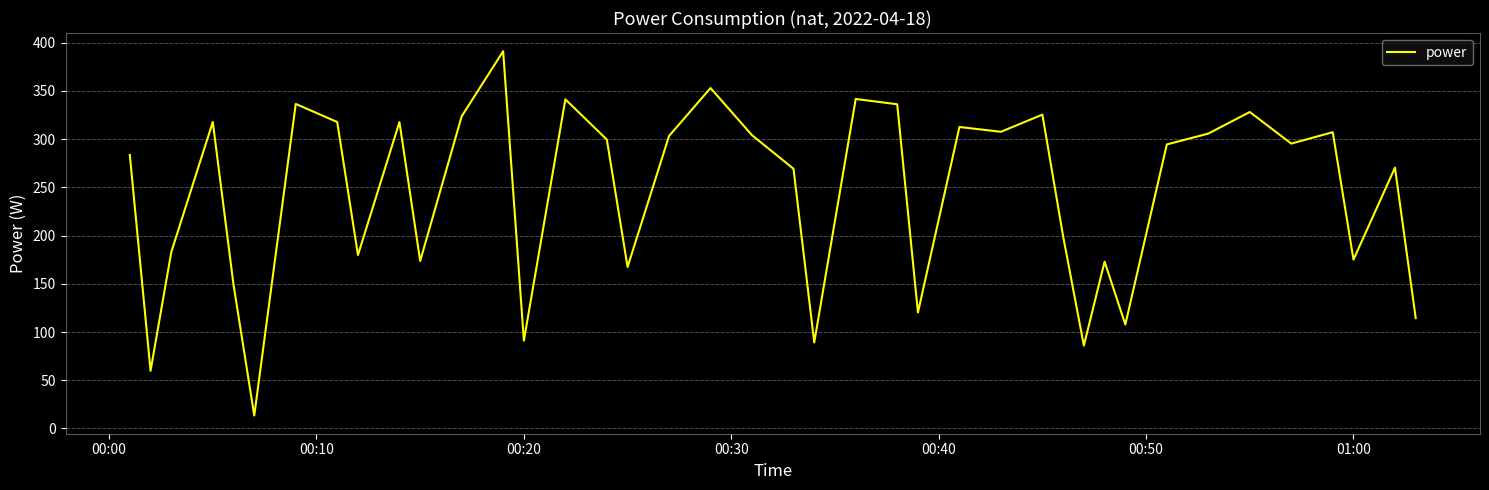

What is the minimum value shown in the chart?

13.4